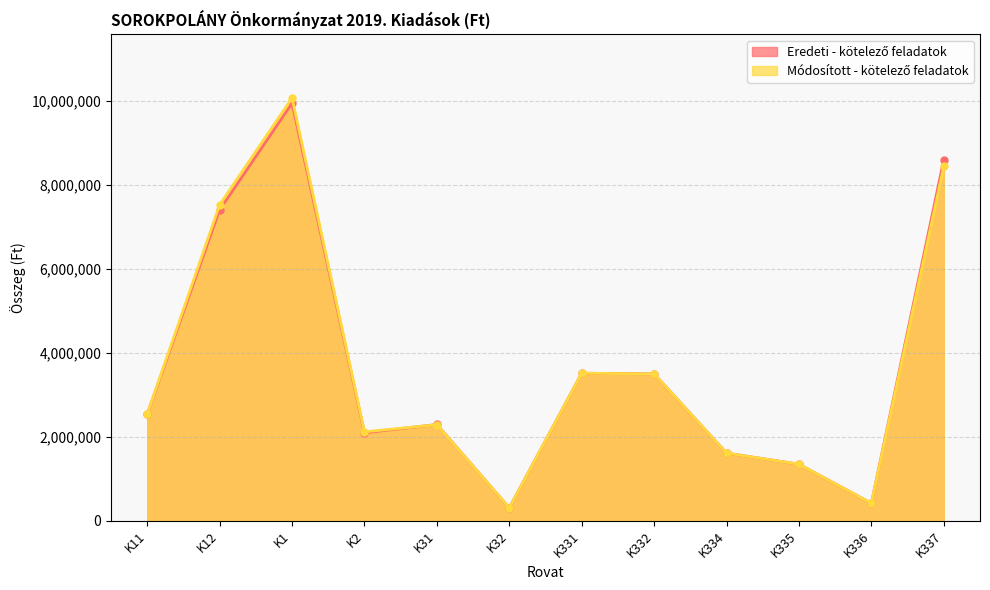

Reading left to right, list all the values displayed in this chart.

Eredeti - kötelező feladatok: K11=2538226	K12=7402600	K1=9940826	K2=2097307	K31=2295000	K32=310000	K331=3514960	K332=3500000	K334=1614031	K335=1350000	K336=420000	K337=8597517
Módosított - kötelező feladatok: K11=2543226	K12=7522600	K1=10065826	K2=2120707	K31=2290000	K32=310000	K331=3514960	K332=3500000	K334=1614031	K335=1350000	K336=420000	K337=8438517